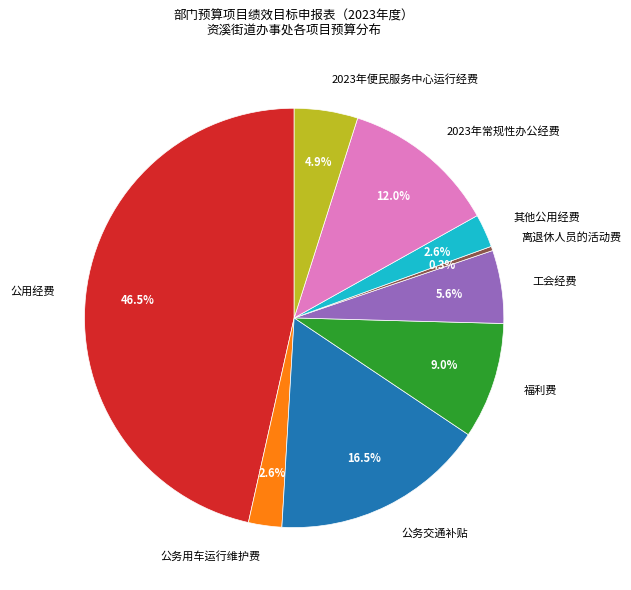

Which slice is the smallest?

离退休人员的活动费